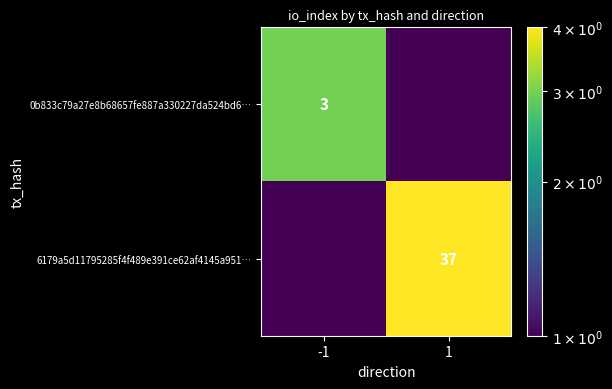

What is the difference between the maximum and minimum values in the 0b833c79a27e8b68657fe887a330227da524bd6… series?

2.5